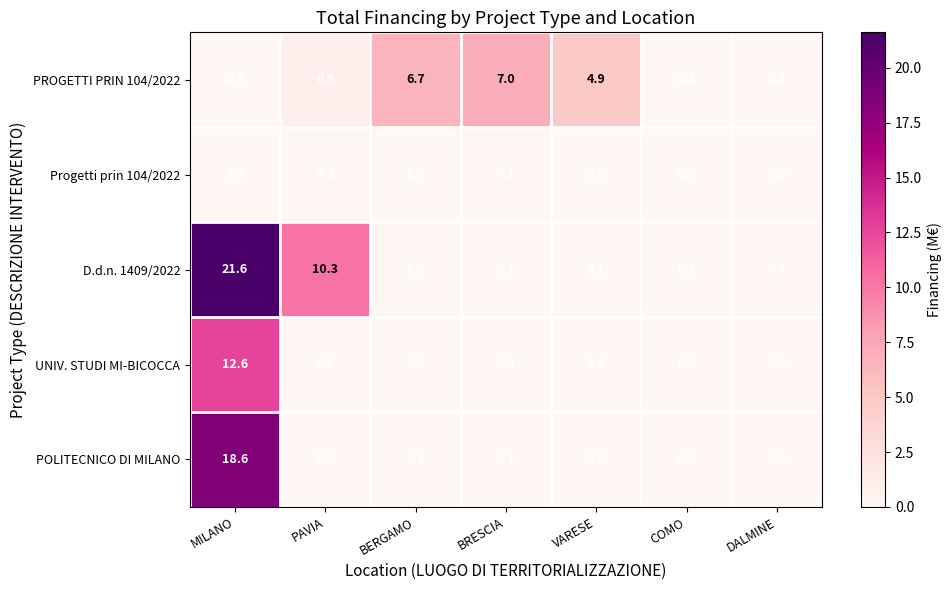

What is the maximum value for POLITECNICO DI MILANO?

18.6